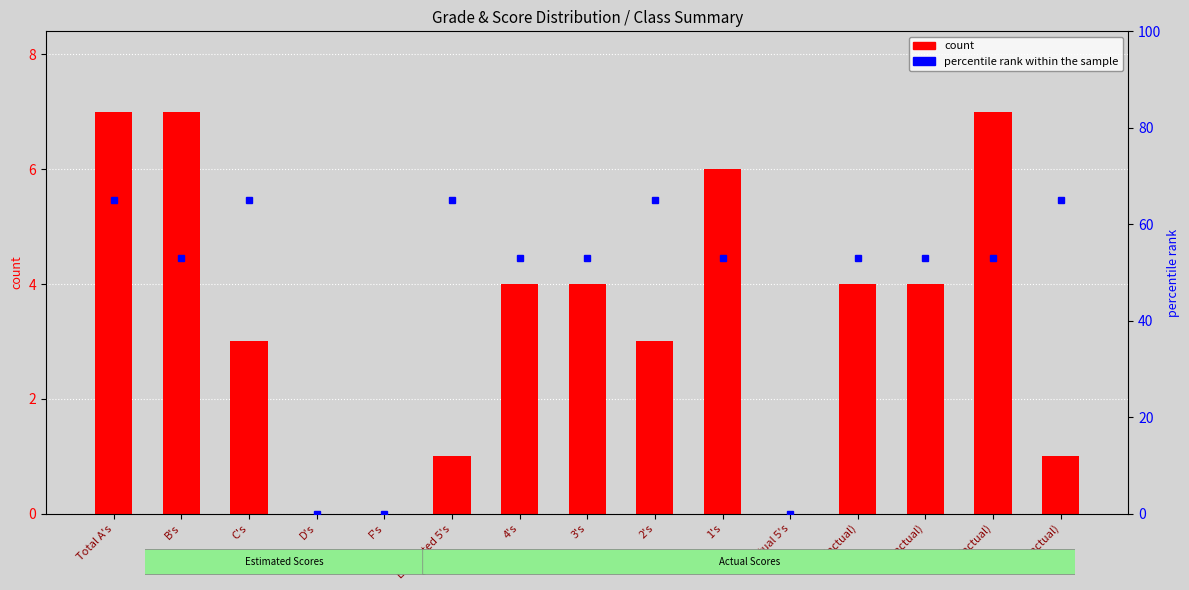

What is the difference between the maximum and second lowest values?

7